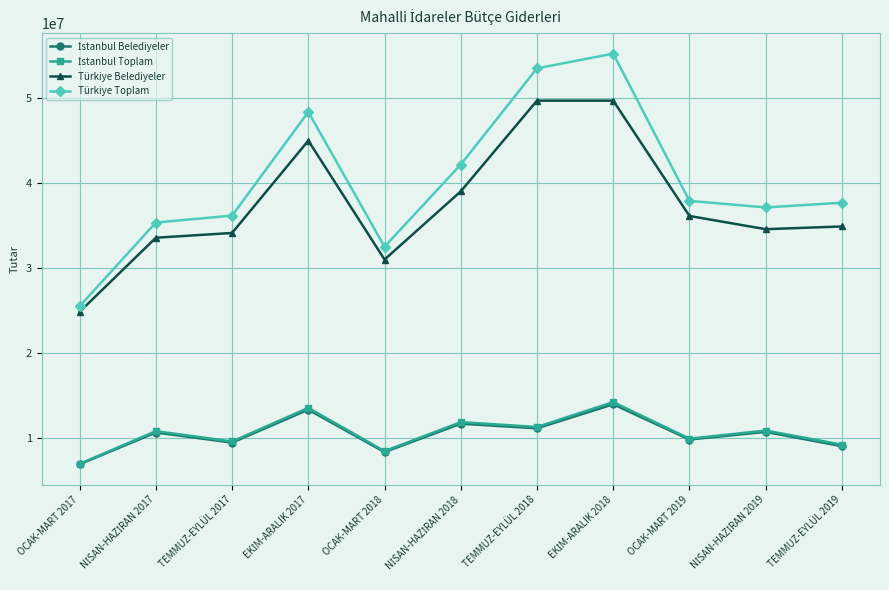

At how many categories does at least one series exceed 24392971?

11